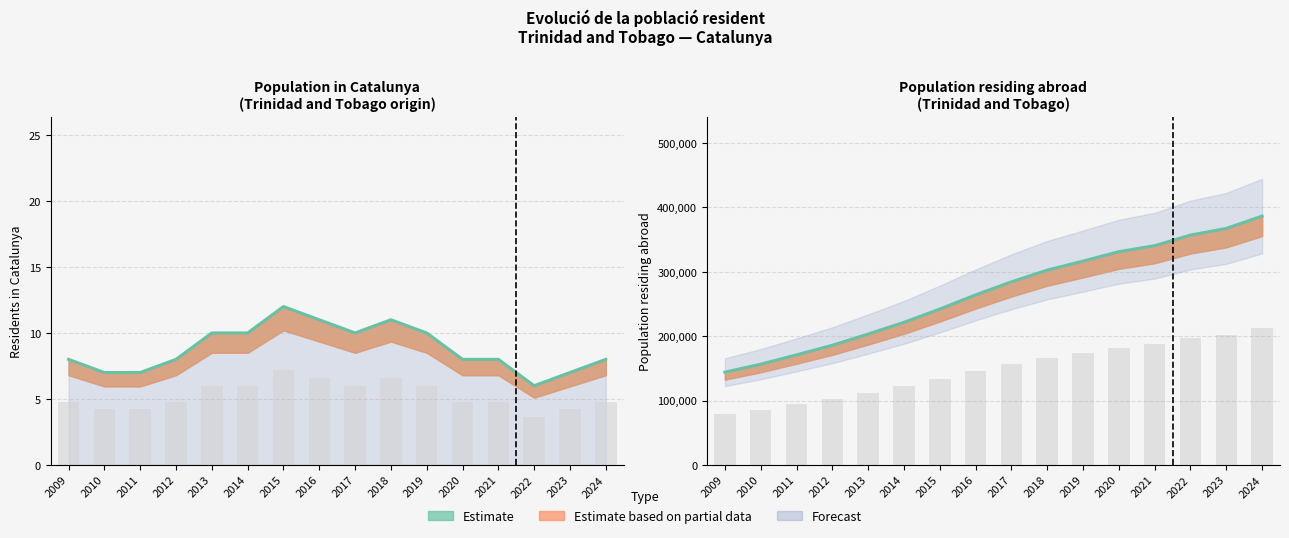

What is the difference between the maximum and second lowest values?

230086